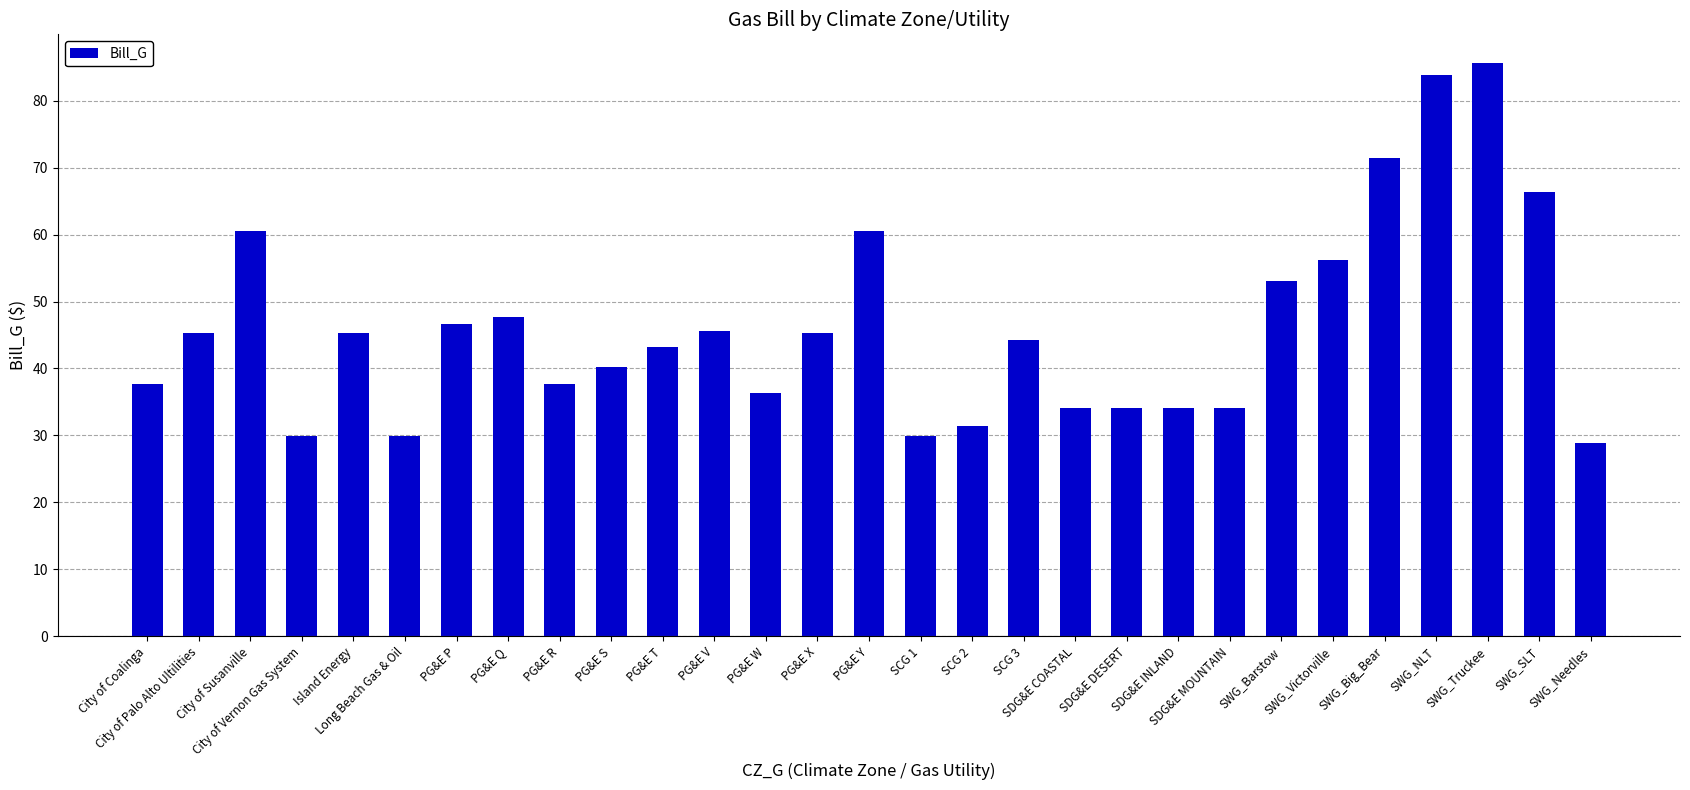

How many distinct data groups are displayed?

1